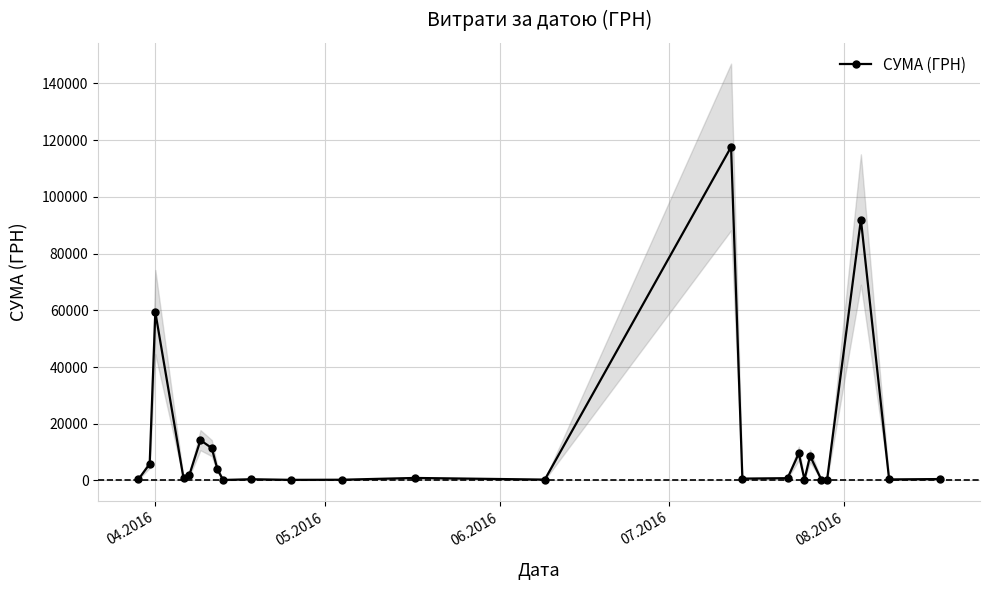

What is the difference between the second highest and second lowest values?

91825.0